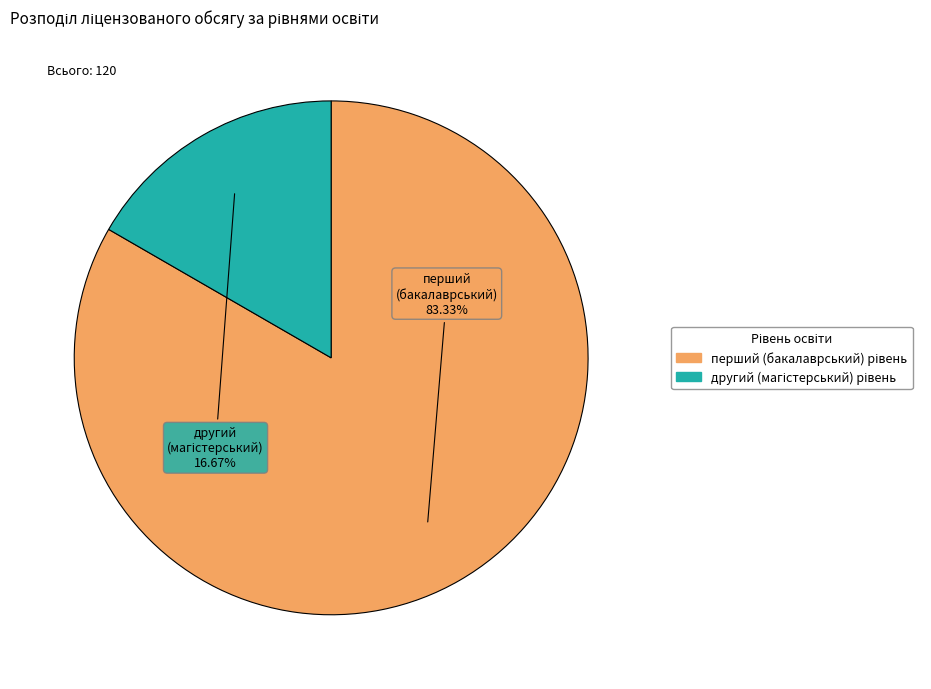

How many slices are in this pie chart?

2